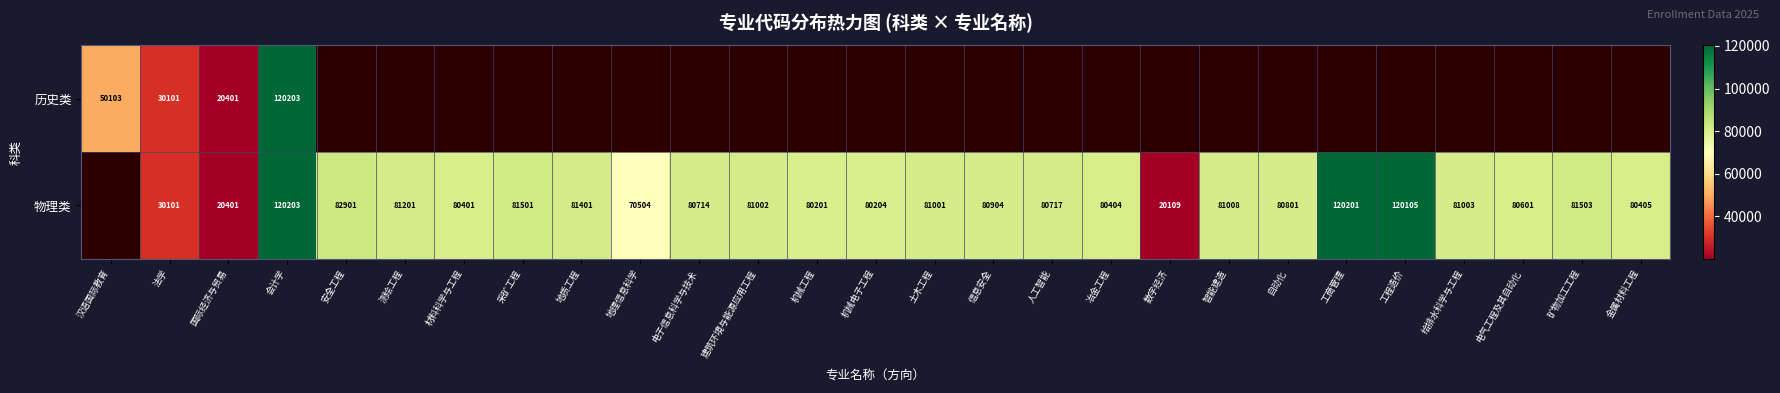

The value of 物理类 at 人工智能 is 116997. True or false?

False